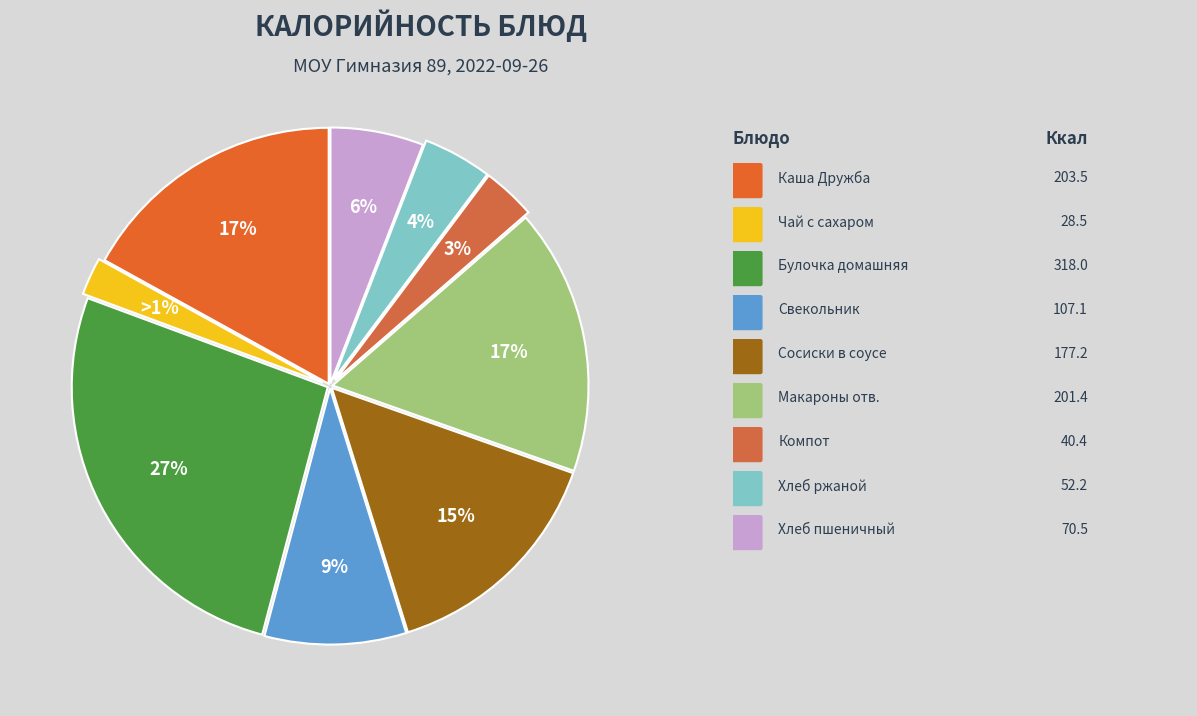

What is the largest slice in the pie chart?

Булочка домашняя